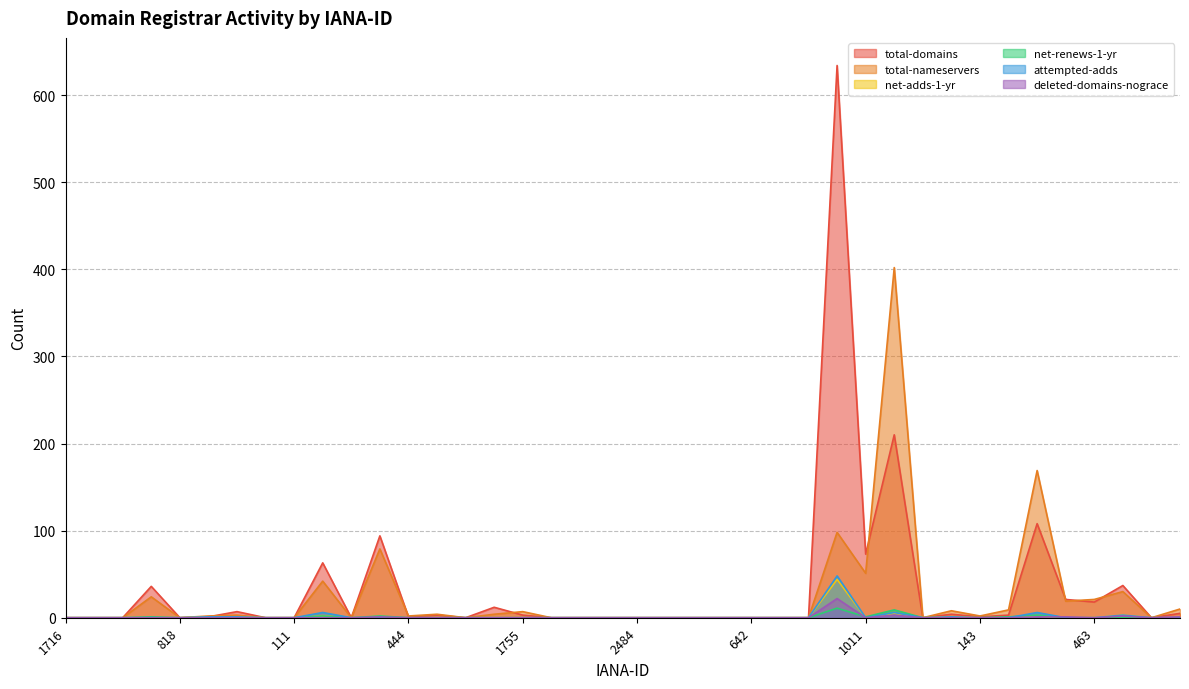

What is the label of the 15th point from the left?

471